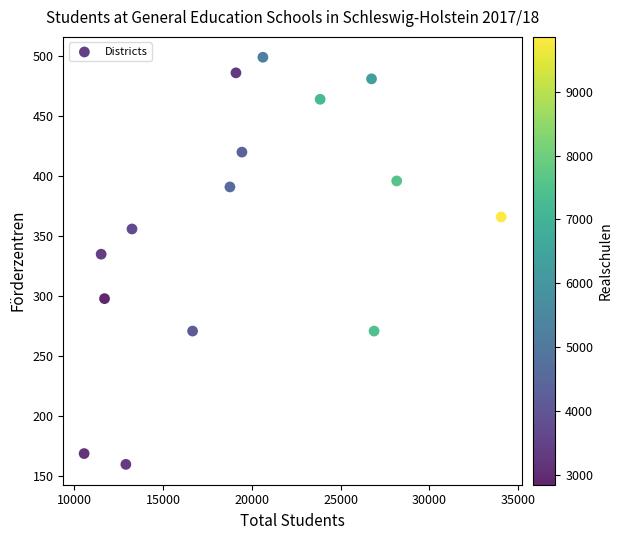

What Y value in the scatter plot is closest to 329?

335